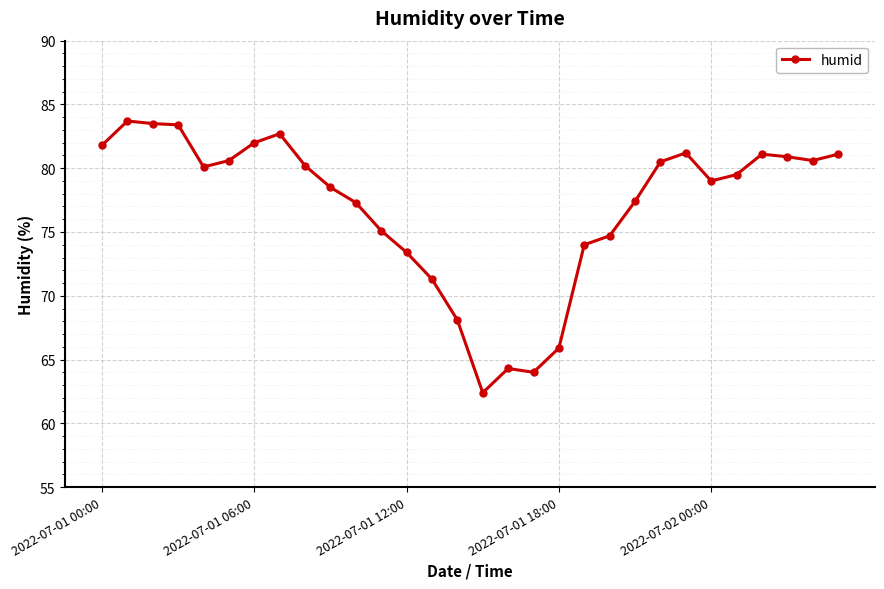

What is the value of the 13th point from the left?

73.4